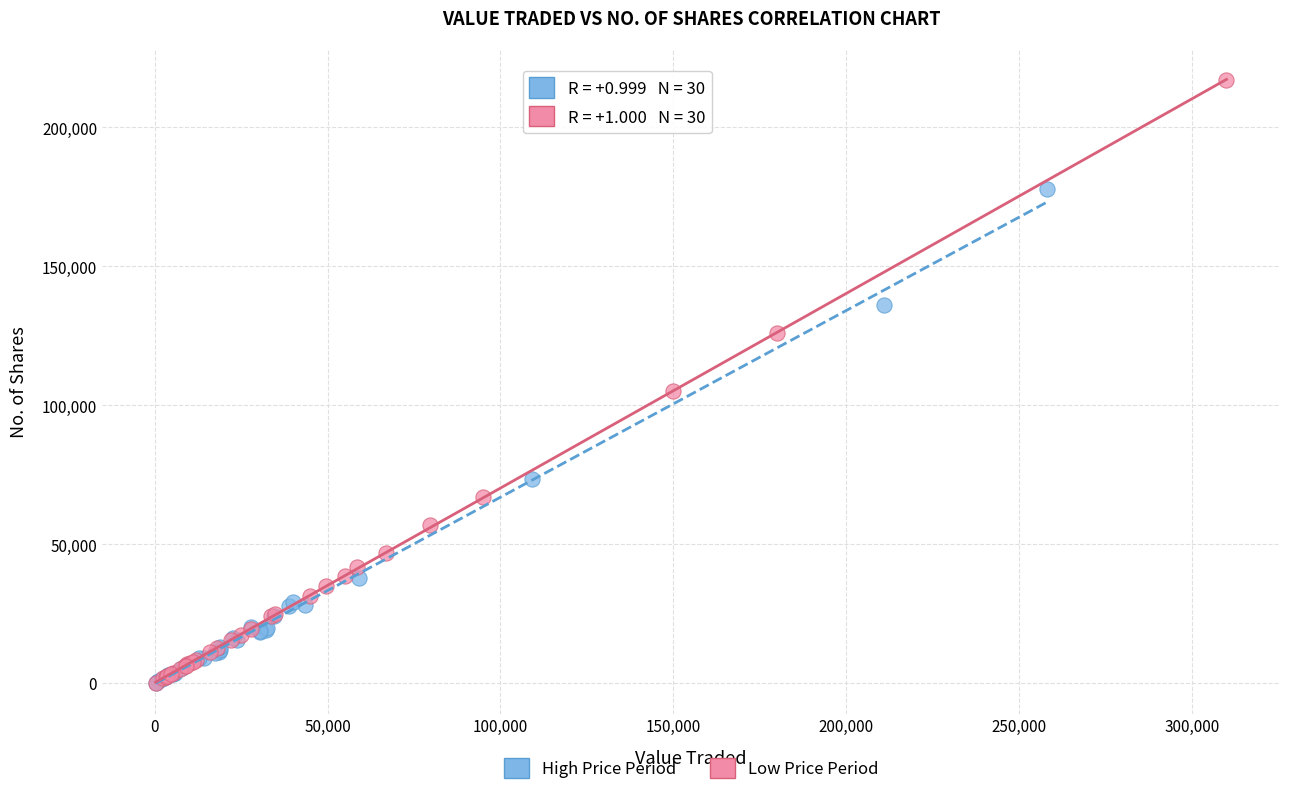

Which series reaches the maximum Y coordinate?

Low Price Period